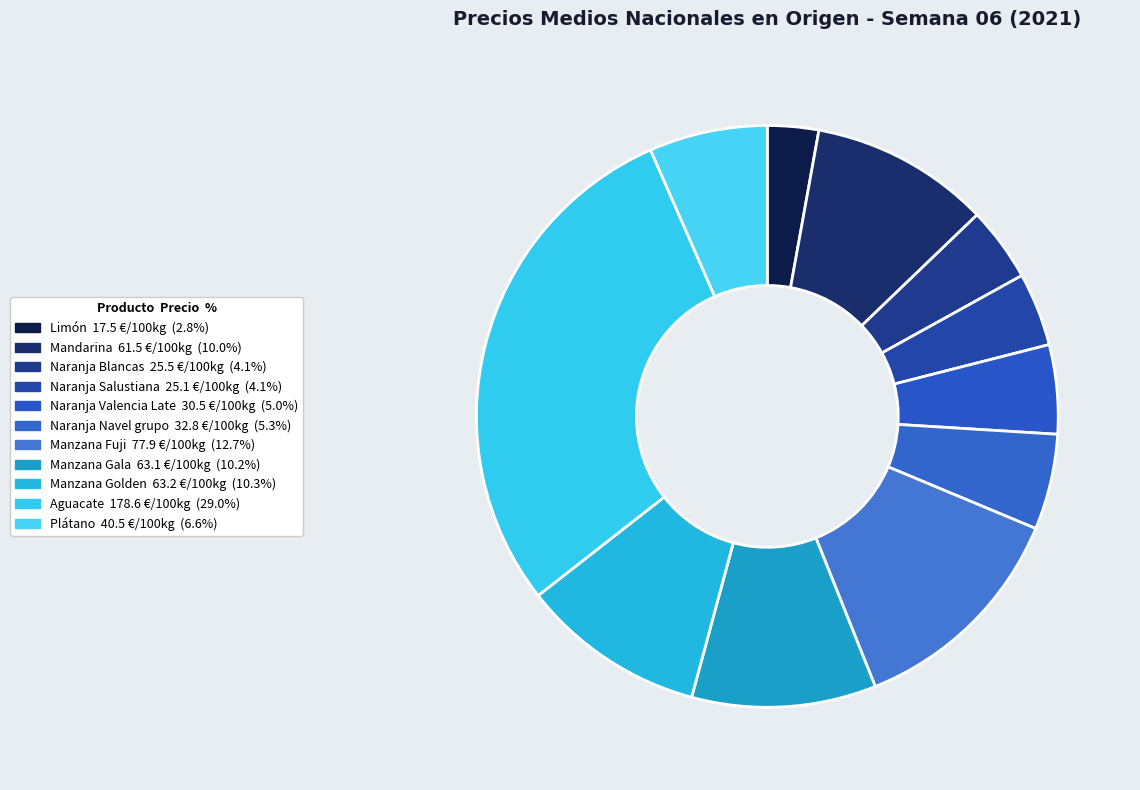

Does Manzana Gala account for over 50% of the chart?

No